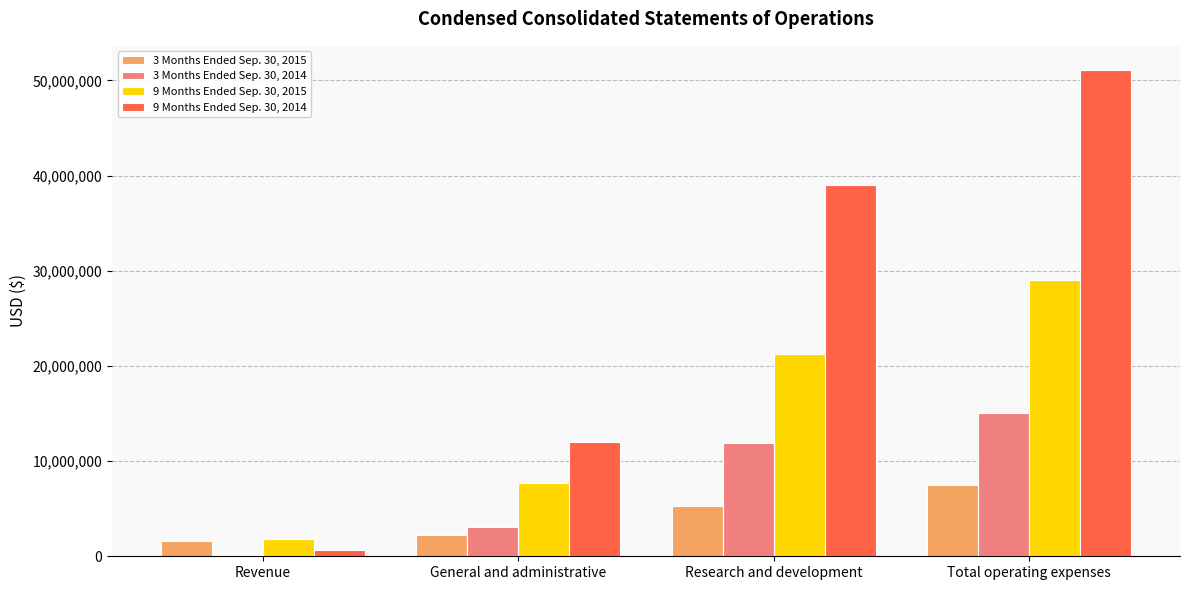

Reading right to left, extract all data points from this chart.

3 Months Ended Sep. 30, 2015: Total operating expenses=7499000	Research and development=5282000	General and administrative=2217000	Revenue=1622000
3 Months Ended Sep. 30, 2014: Total operating expenses=15002000	Research and development=11886000	General and administrative=3116000	Revenue=114000
9 Months Ended Sep. 30, 2015: Total operating expenses=29042000	Research and development=21292000	General and administrative=7750000	Revenue=1859000
9 Months Ended Sep. 30, 2014: Total operating expenses=51071000	Research and development=39038000	General and administrative=12033000	Revenue=686000